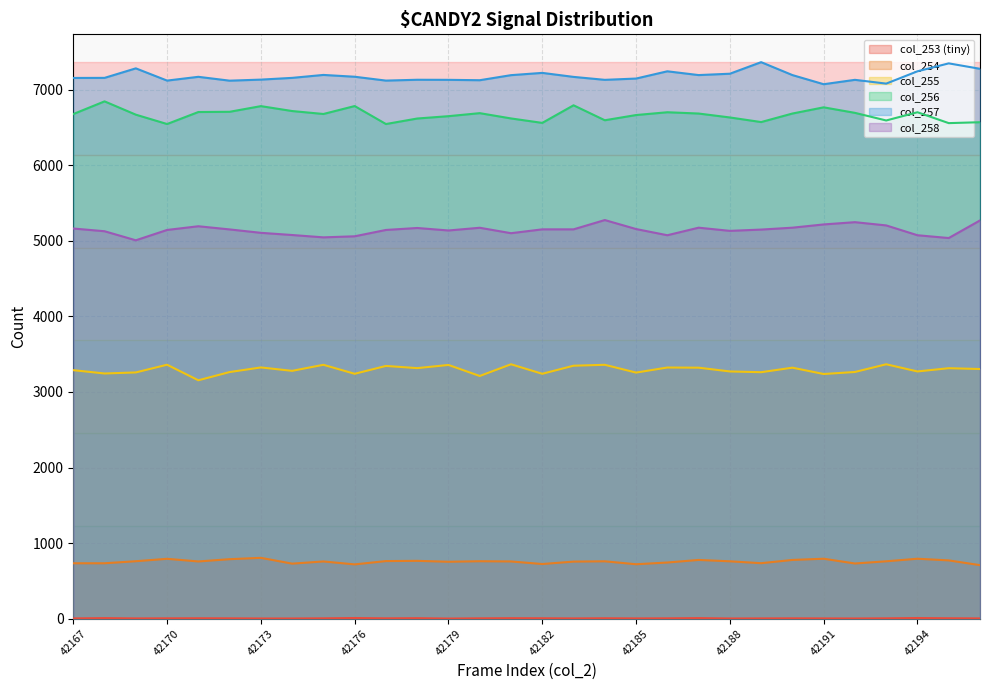

Which has a higher value, 42177 or 42178?

42178